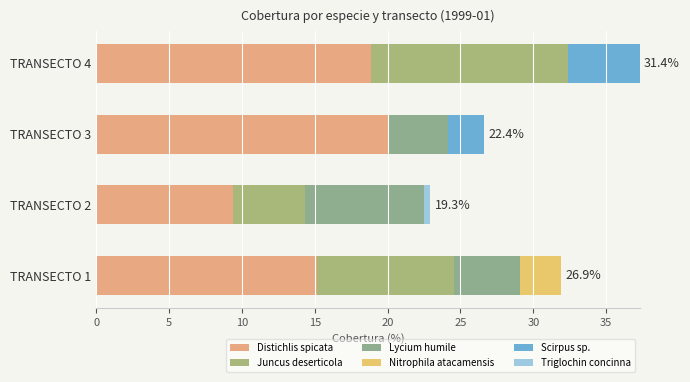

How many data points in Distichlis spicata are above 18?

2